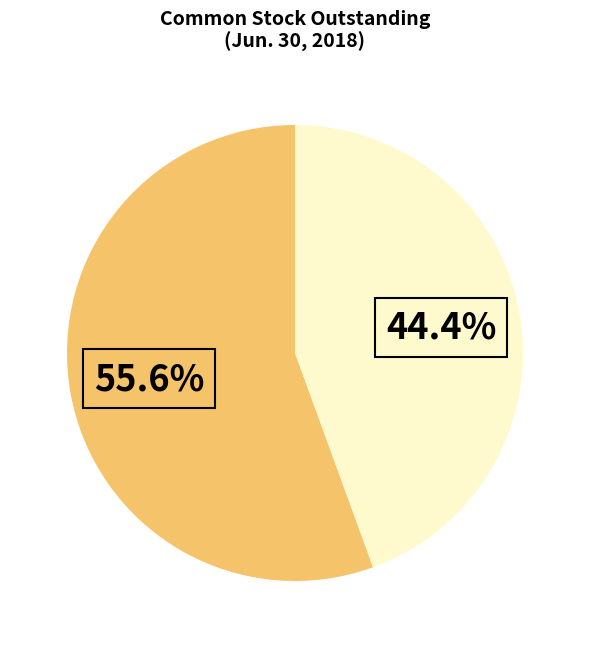

How many slices are in this pie chart?

2